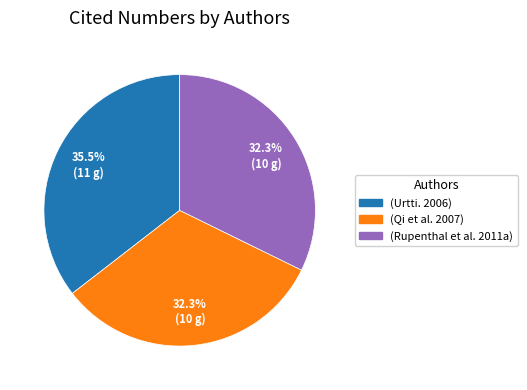

To the nearest percent, what is the combined percentage of (Urtti. 2006) and (Rupenthal et al. 2011a)?

68%